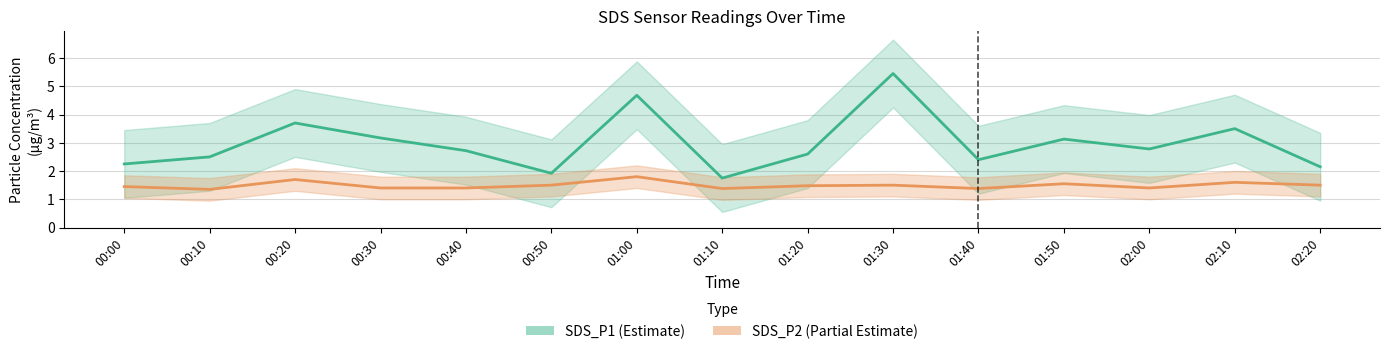

How many SDS_P2 values are between 1 and 2?

15